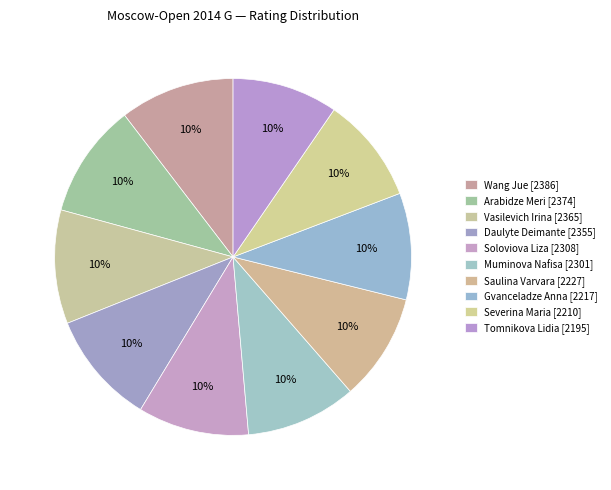

To the nearest percent, what is the difference between the largest and smallest slice percentages?

1%